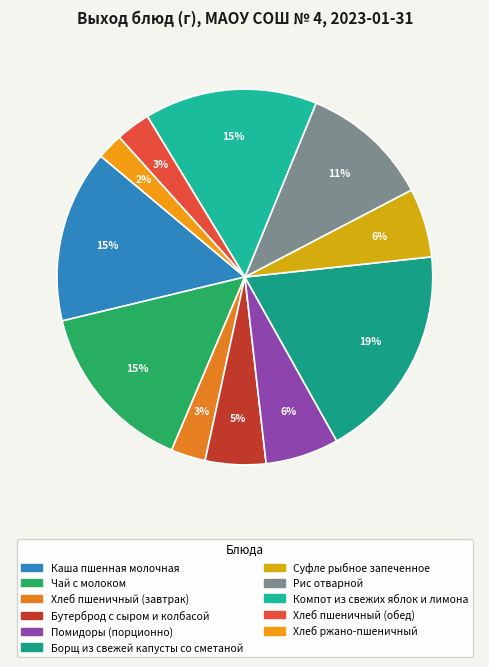

Is it true that Каша пшенная молочная is 15% of the pie?

True